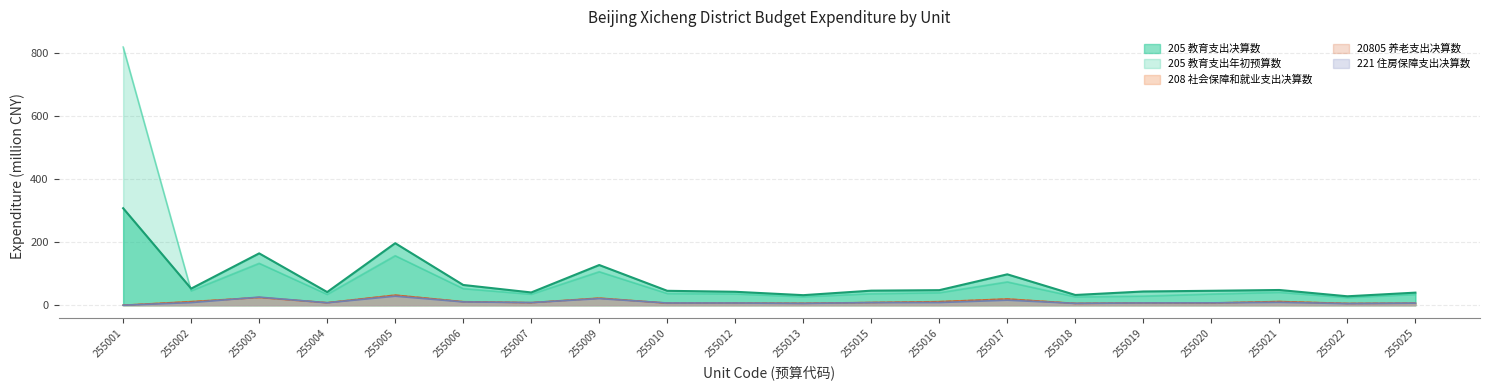

What is the approximate value of 205 教育支出年初预算数 at 255004?

34.5